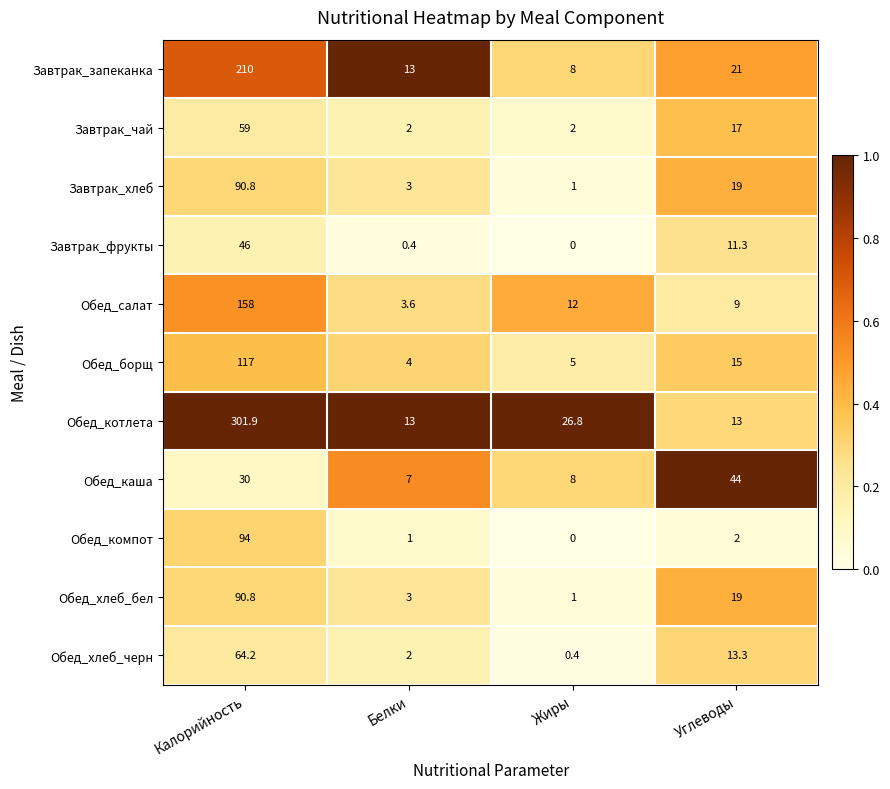

Is it true that Завтрак_фрукты equals 78.9 at Калорийность?

False